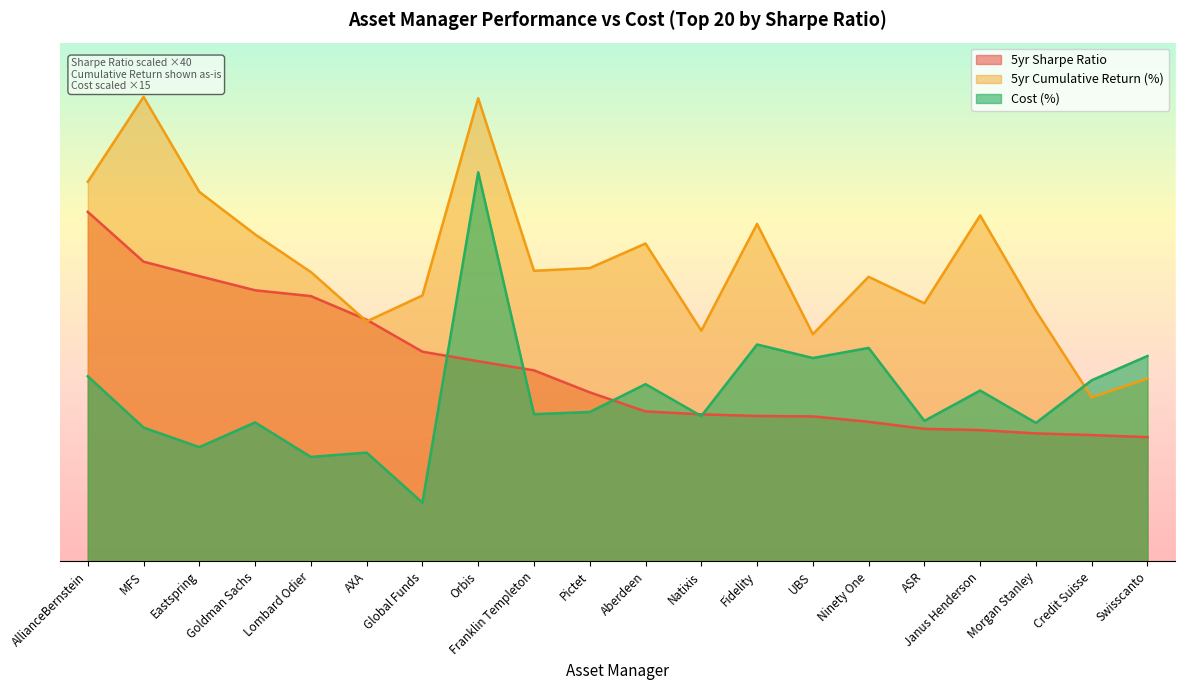

What are all the series names shown in the legend?

5yr Sharpe Ratio, 5yr Cumulative Return (%), Cost (%)